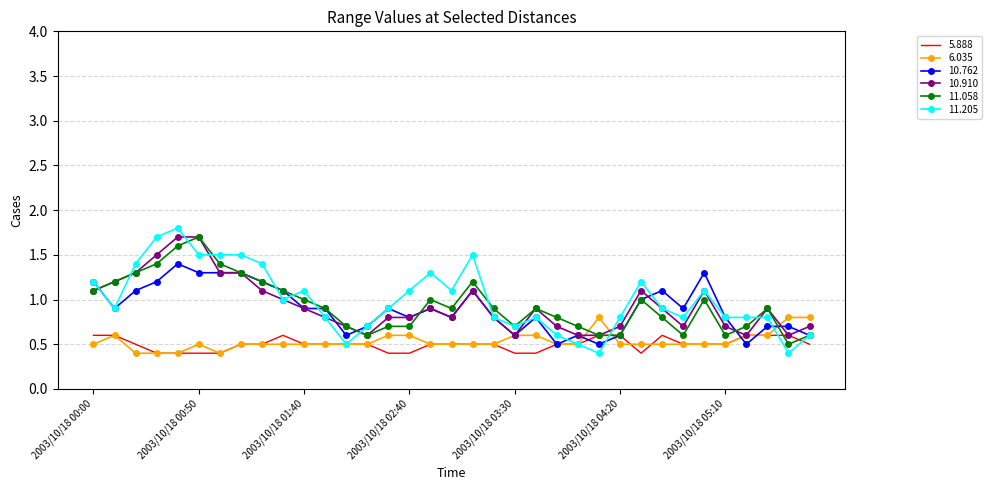

Which series has the widest spread of values?

11.205